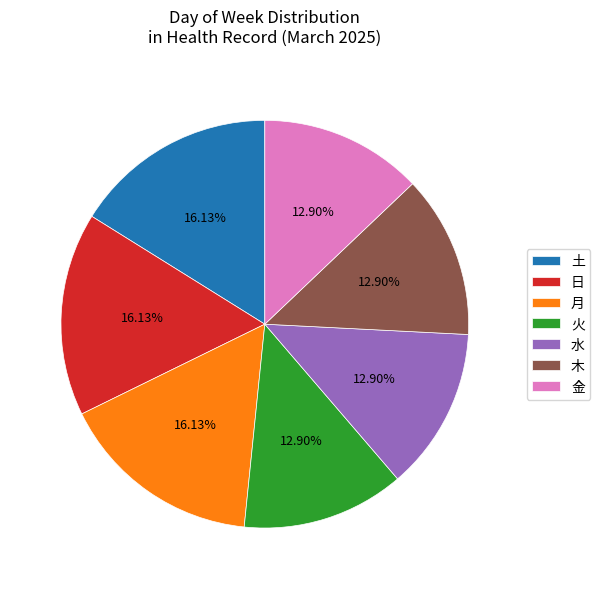

Combined, do 木 and 火 account for over 50%?

No